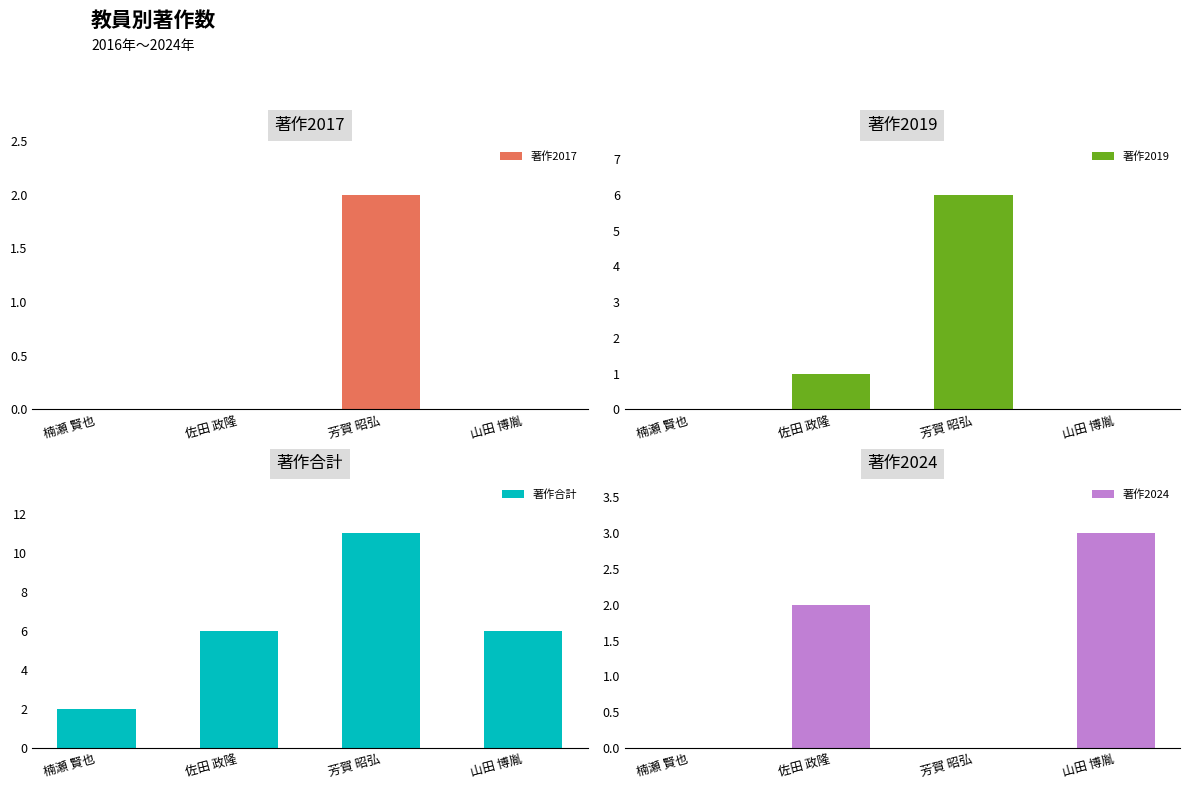

How many values in 著作2017 are above zero?

1